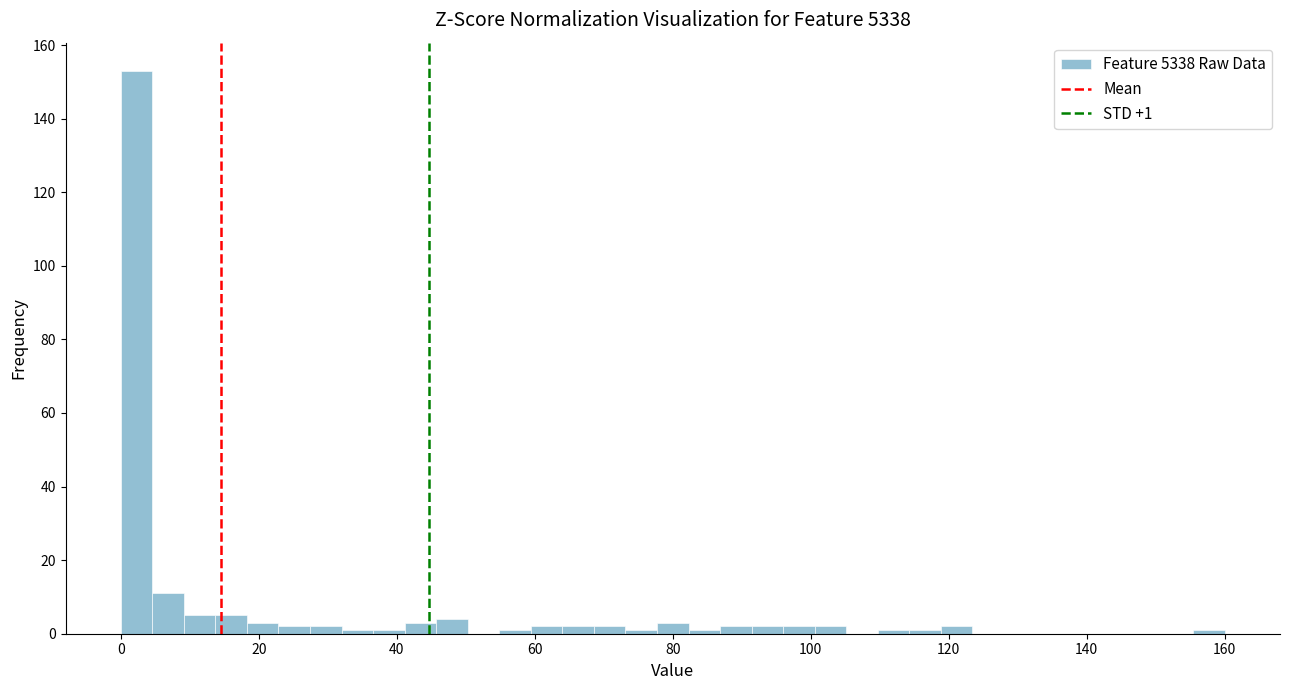

Read against the x-axis, roughly where is the centre of the tallest bar?

2